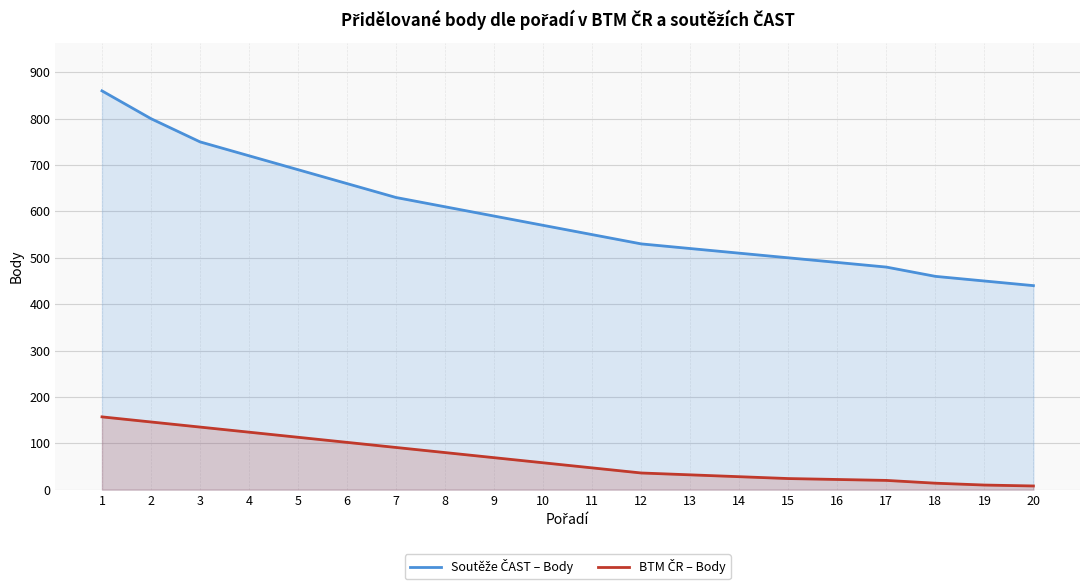

Which series has the largest range (max minus min)?

Soutěže ČAST – Body